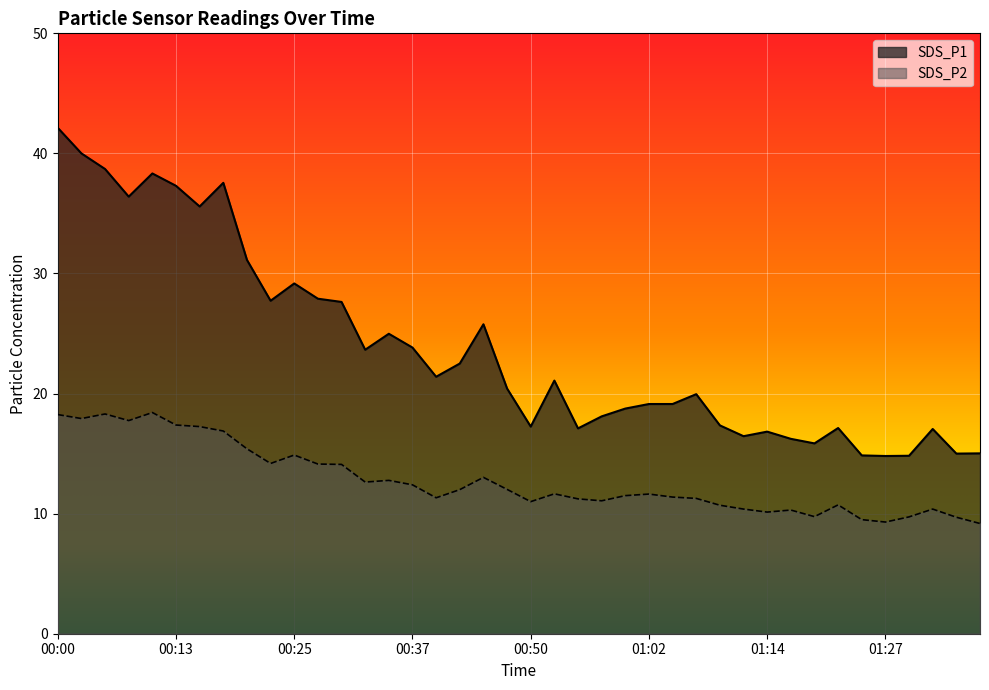

True or false: SDS_P2 and SDS_P1 cross at least once.

False